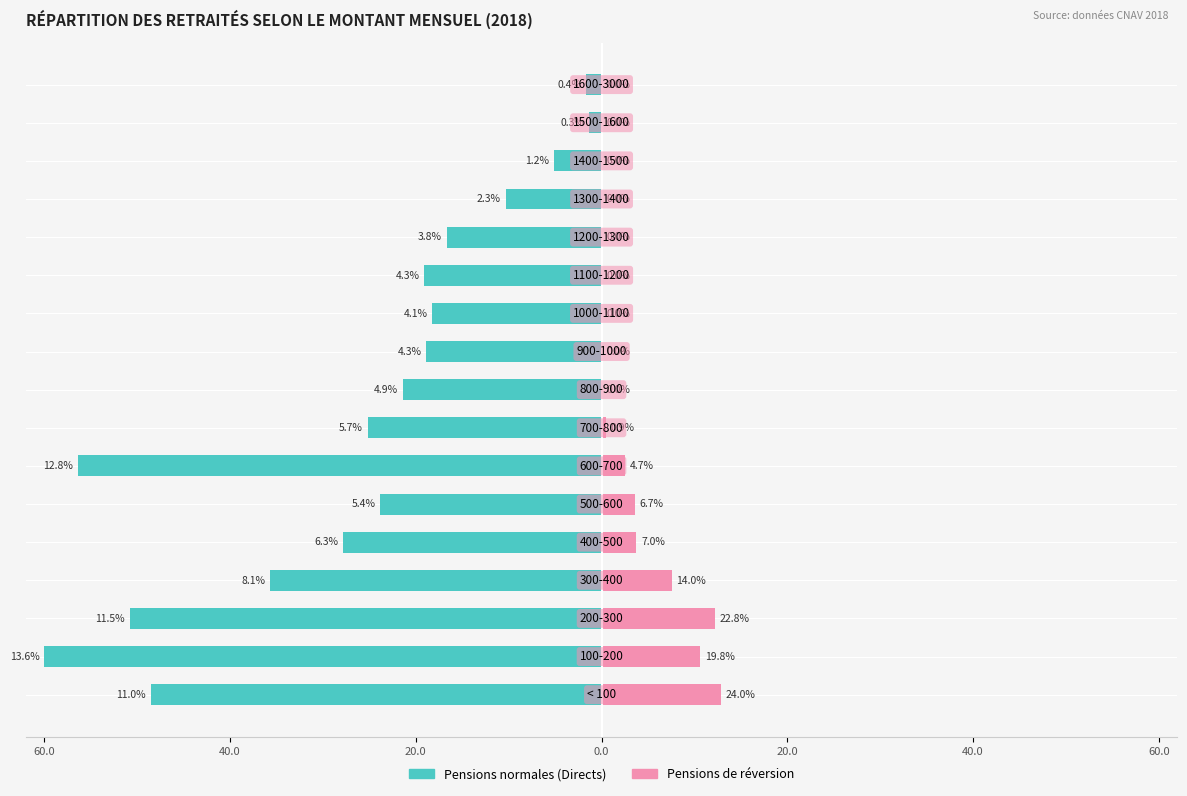

List the series in order of their overall mean, lowest first.

Pensions normales (Directs), Pensions de réversion